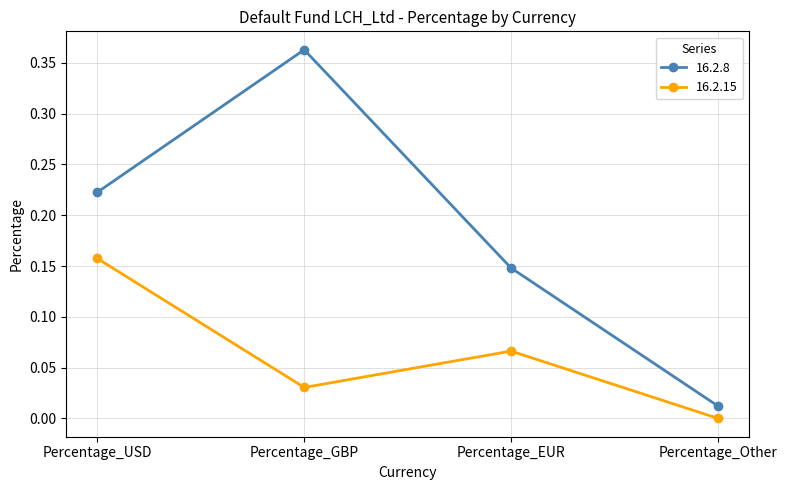

In 16.2.8, how many points are higher than both neighbors (excluding endpoints)?

1